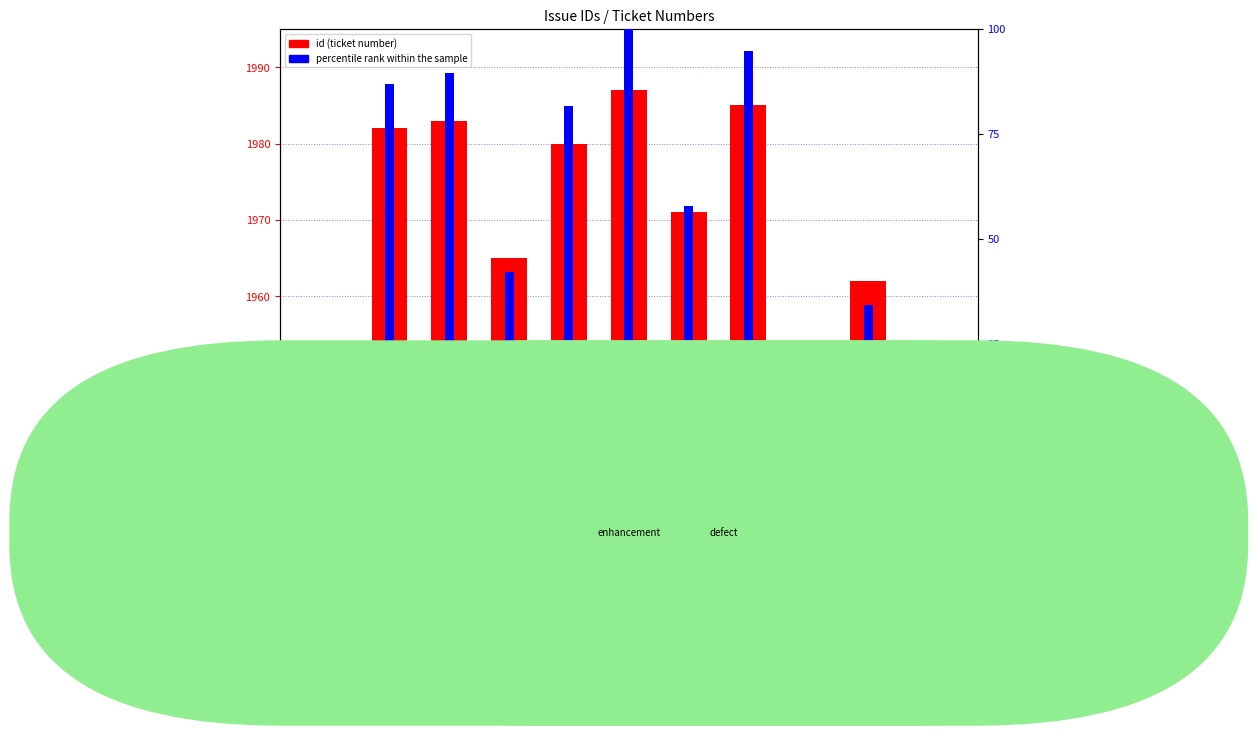

What is the difference between the percentile rank within the sample values at 1983 and 1971?

1.6